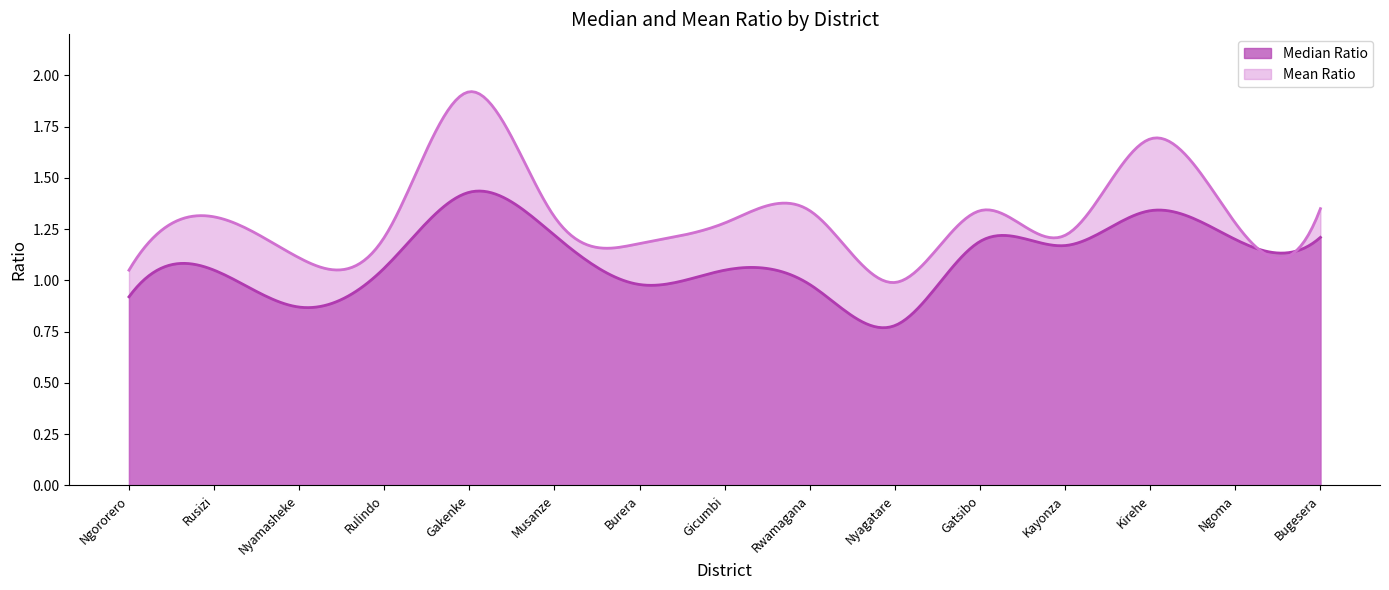

Where is Mean Ratio nearest to the value 1?

Nyagatare